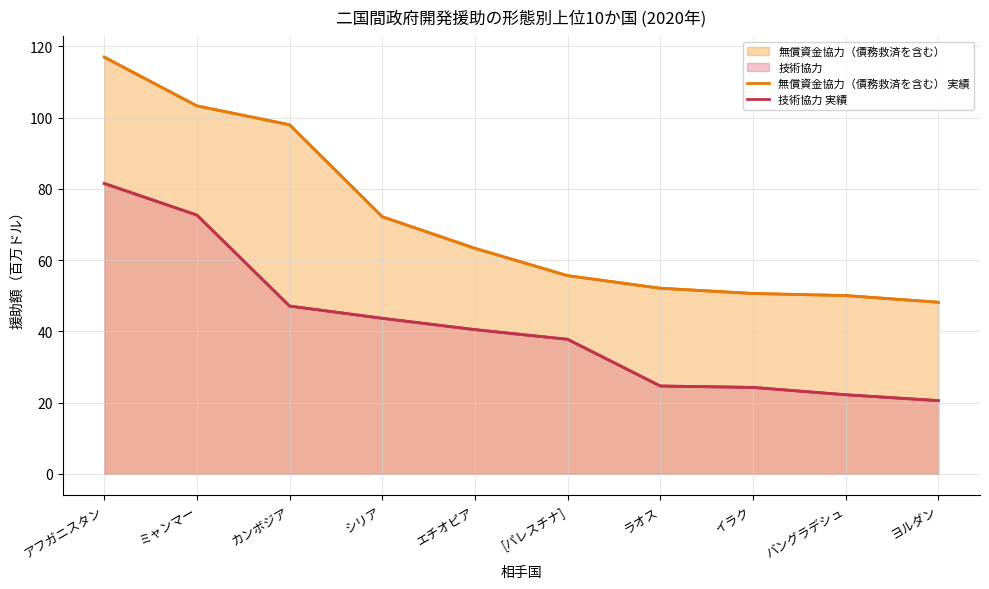

Where does the 技術協力 実績 series first go above 40?

アフガニスタン